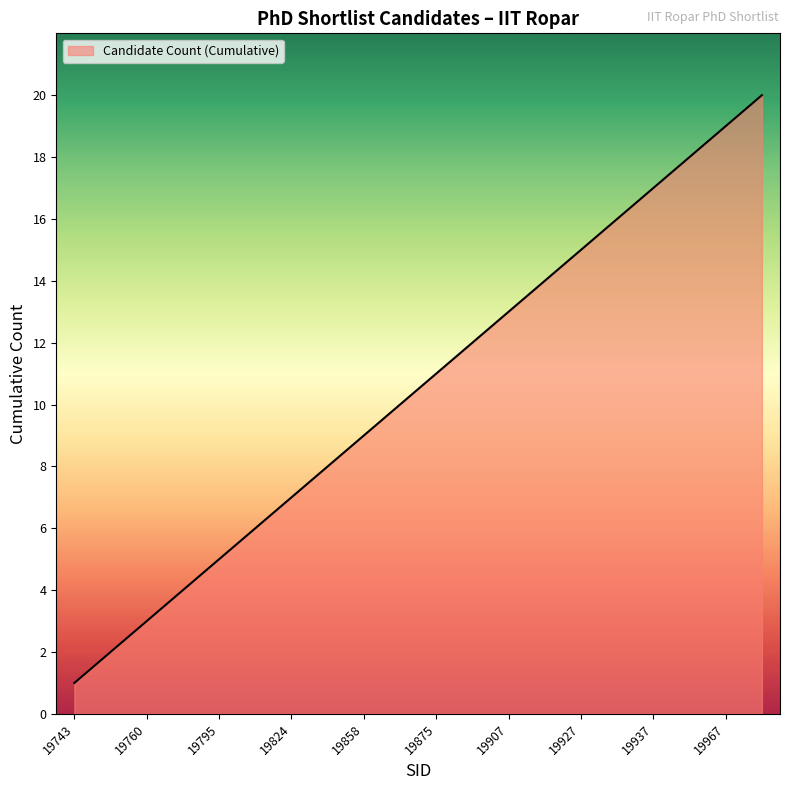

What is the difference between the maximum and minimum values?

19